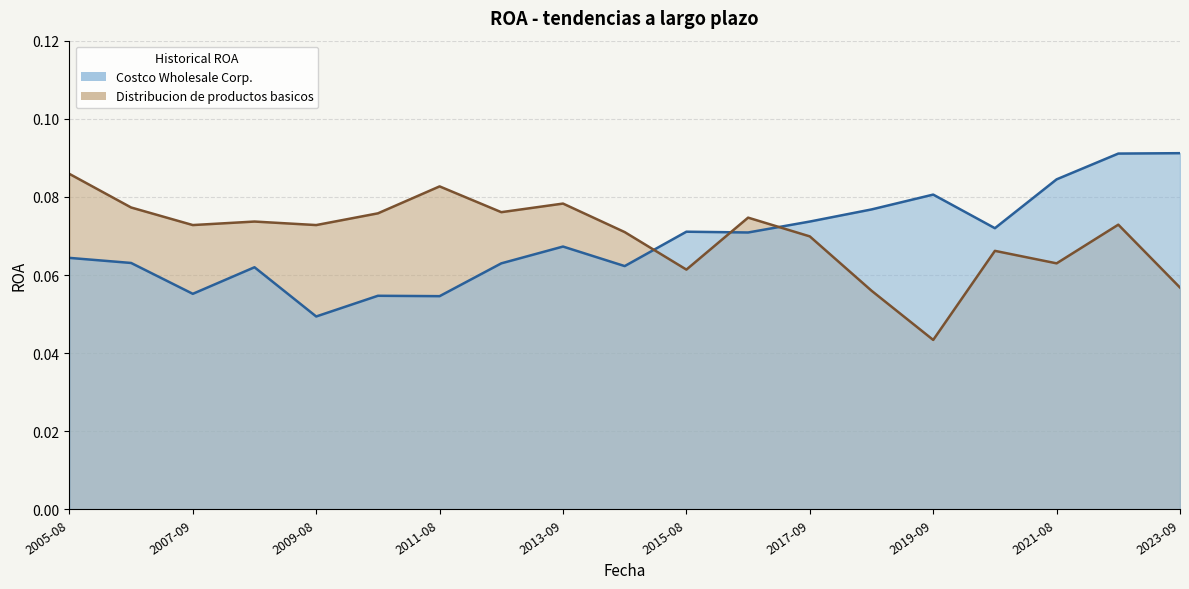

What is the label of the 18th point from the right?

2006-09-03